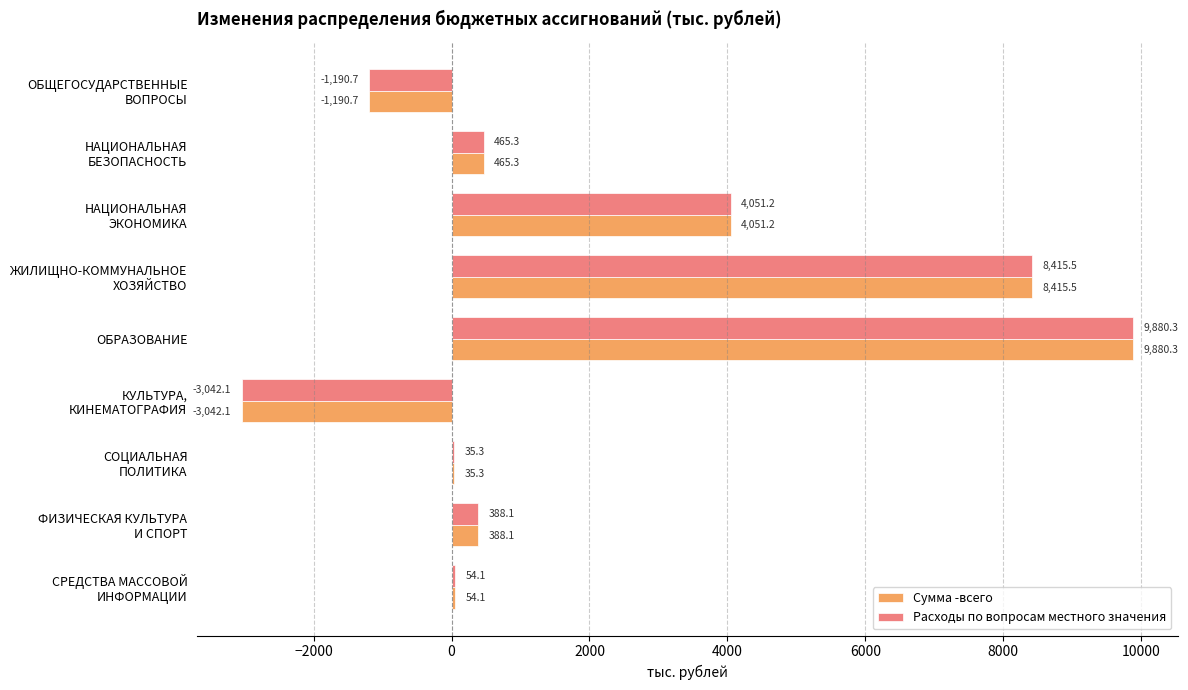

What is the sum of all Сумма -всего values?

19057.0